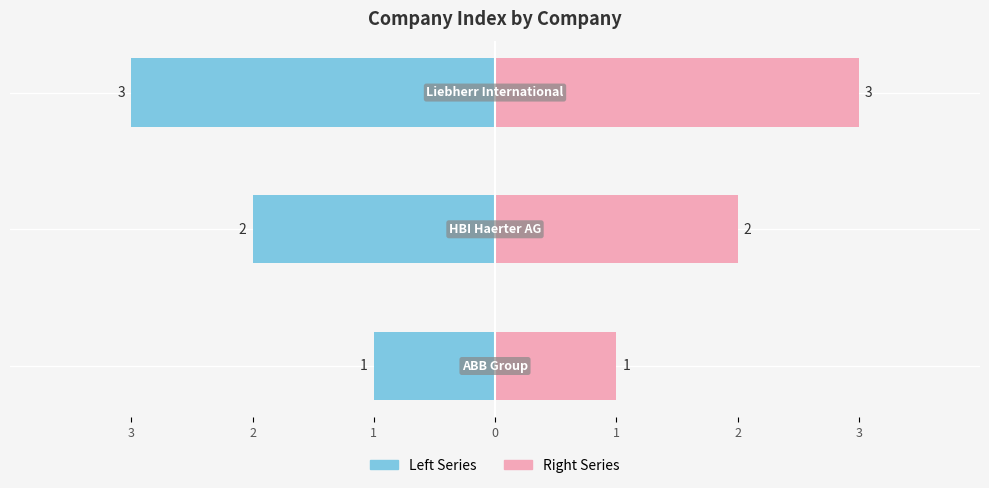

What is the label of the 1st bar from the right?

Liebherr International